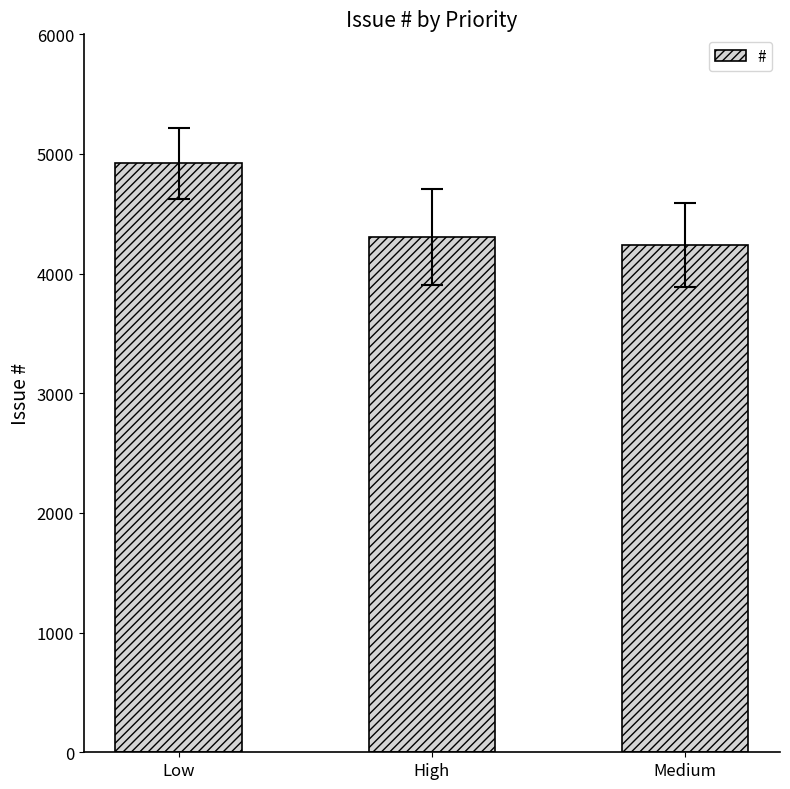

What is the sum of all values?

13470